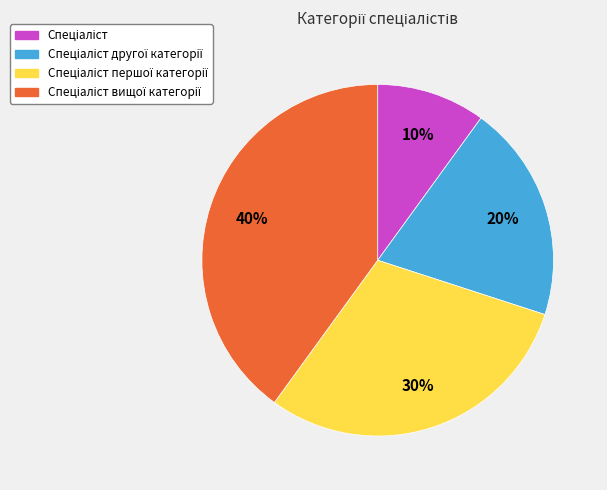

Is there a majority slice in this chart?

No